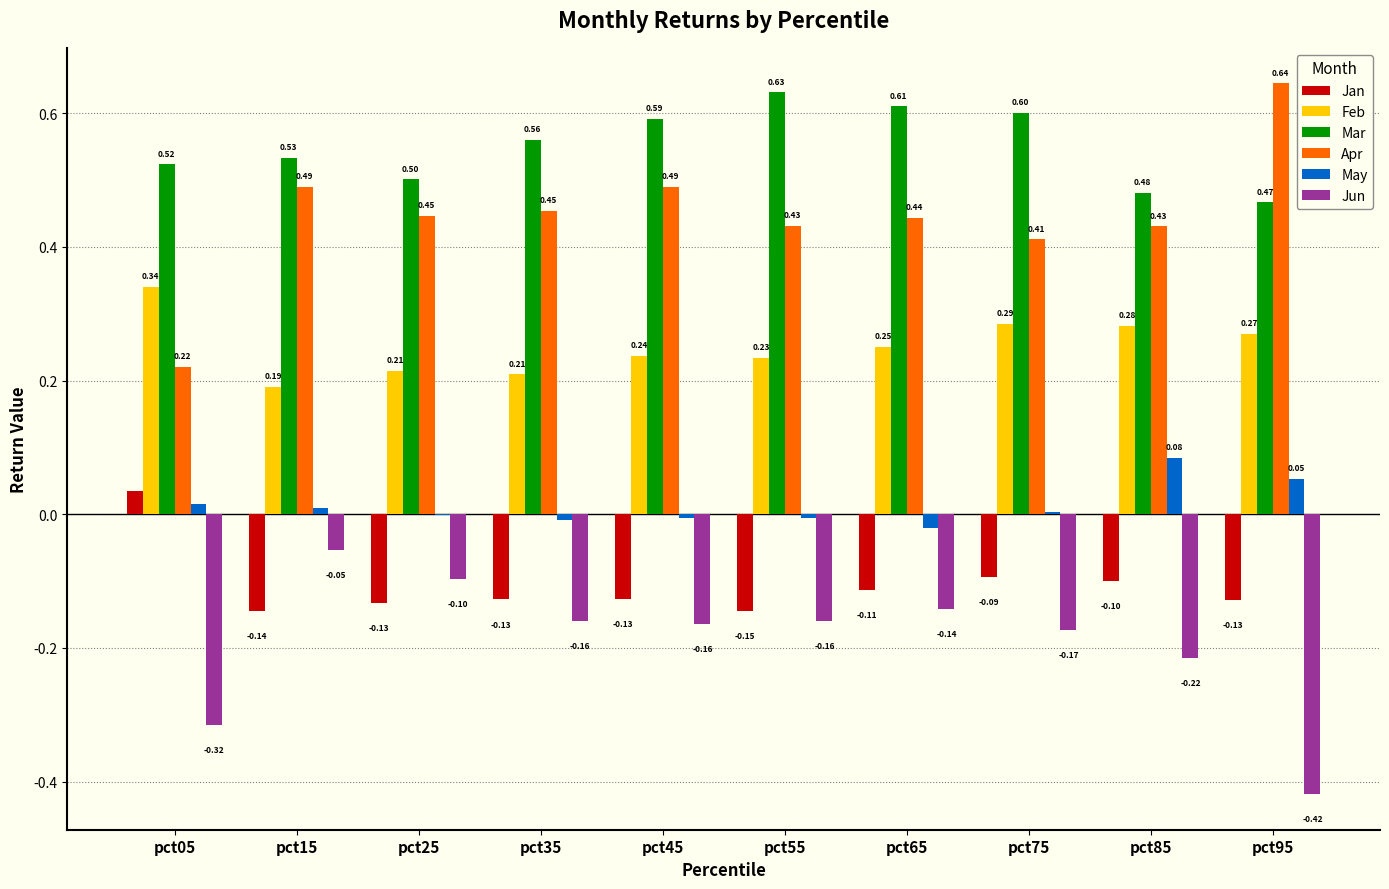

What is the sum of all Jun values?

-1.9